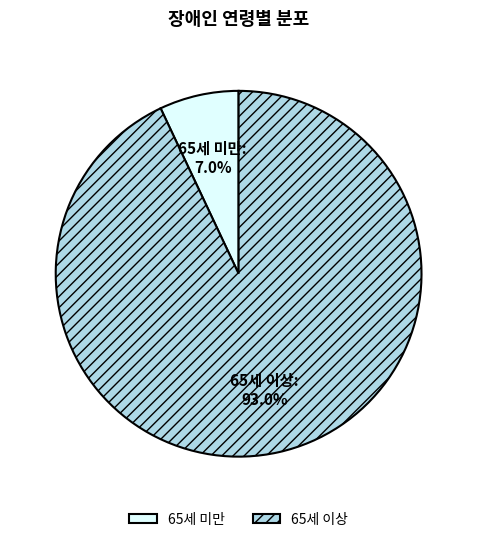

Approximately how many times larger is the value at 65세 이상 compared to 65세 미만?

13.3